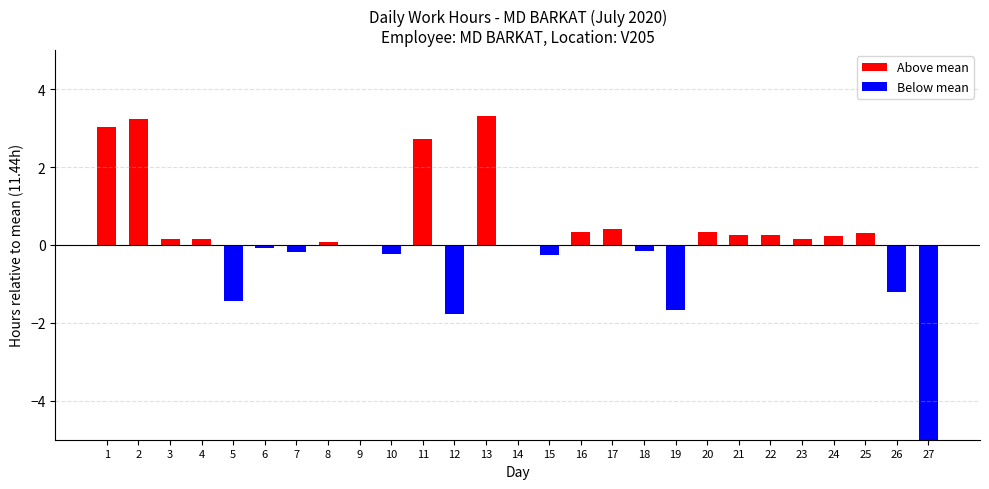

What is the difference between the maximum and minimum values?

14.8